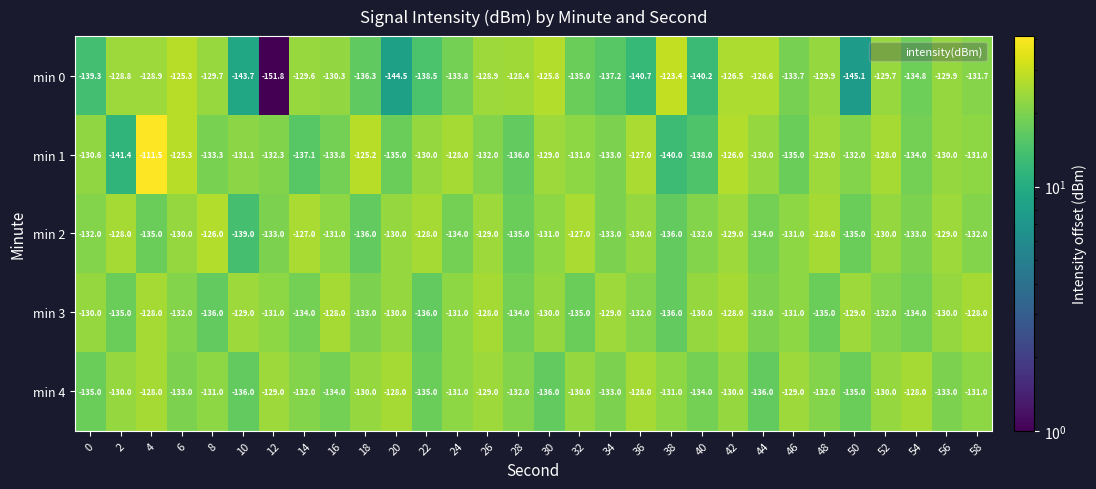

At which label is min 4 closest to -132?

14